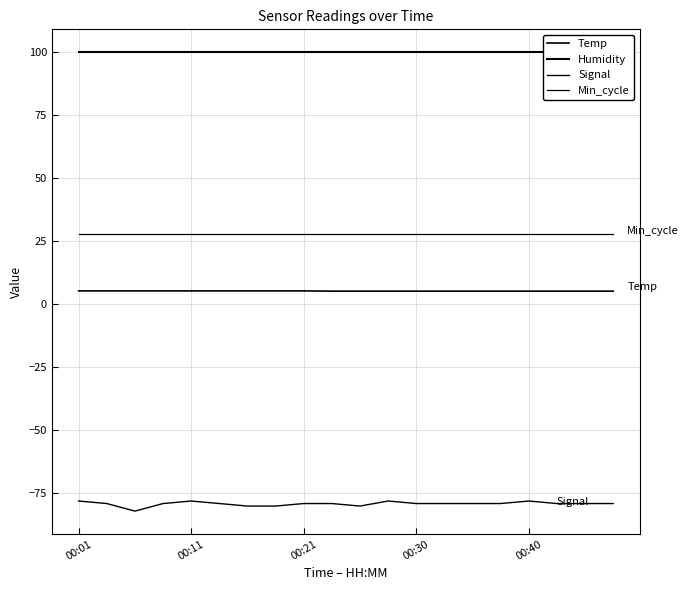

True or false: Signal and Humidity intersect in this chart.

False